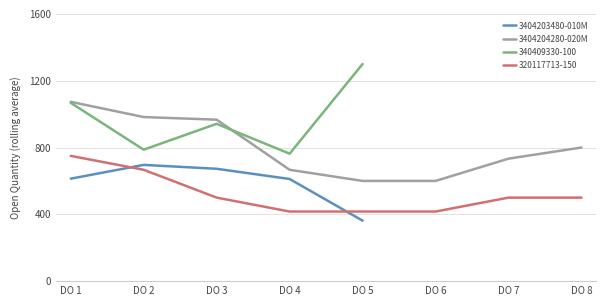

What is the lowest value of the 320117713-150 series?

416.7